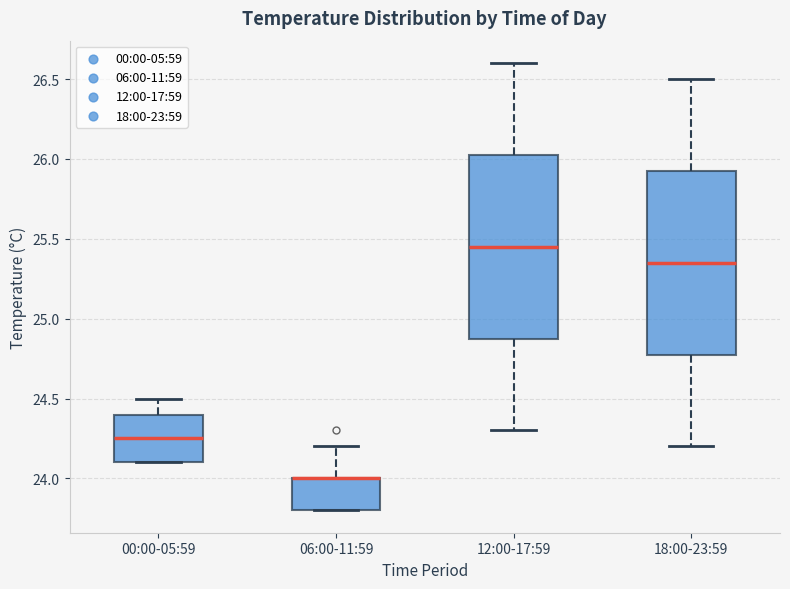

Reading left to right, read every box against the y-axis: the position of its median line, the range the box covers, and the ends of its whiskers. The values are not printed on the chart, so give them approximately, as read against the axis.

00:00-05:59: median 24.25, box 24.10 to 24.40, whiskers 24.10 to 24.50
06:00-11:59: median 24.00 (drawn on the box's upper edge), box 23.80 to 24.00, whiskers 23.80 to 24.20
12:00-17:59: median 25.45, box 24.90 to 26.05, whiskers 24.30 to 26.60
18:00-23:59: median 25.35, box 24.80 to 25.95, whiskers 24.20 to 26.50